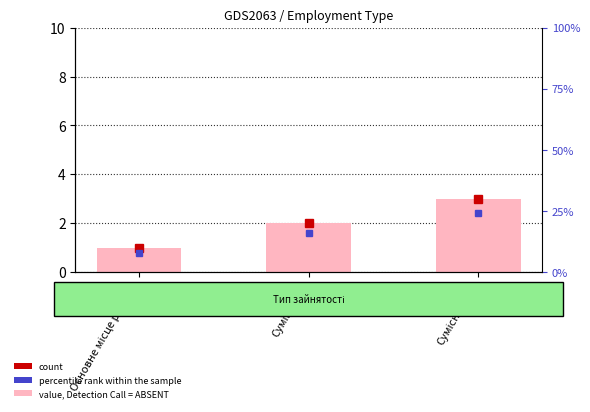

Is it true that the value at Суміщення is 1?

False